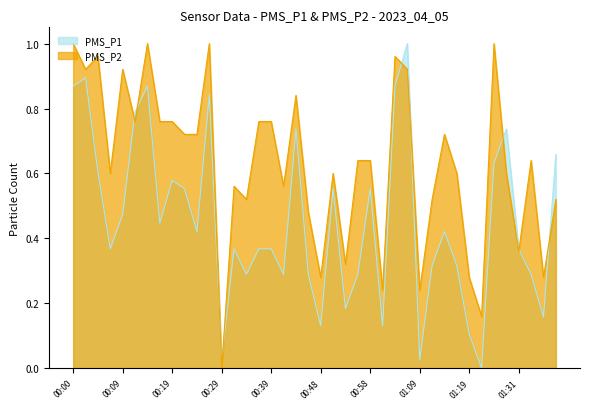

At which label is PMS_P1 closest to 0?

01:22